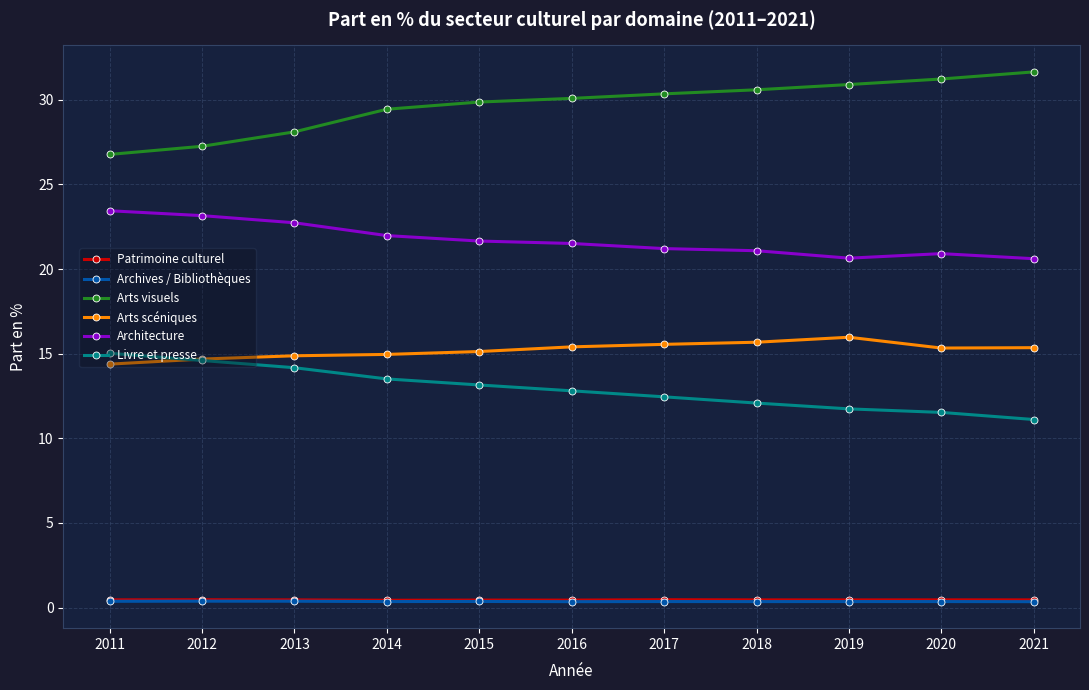

Does the chart have visible grid lines?

Yes